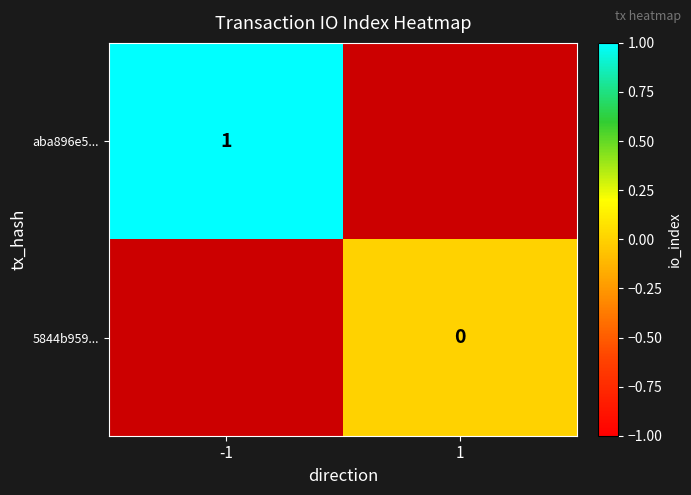

Is it true that aba896e5... equals 2 at -1?

False